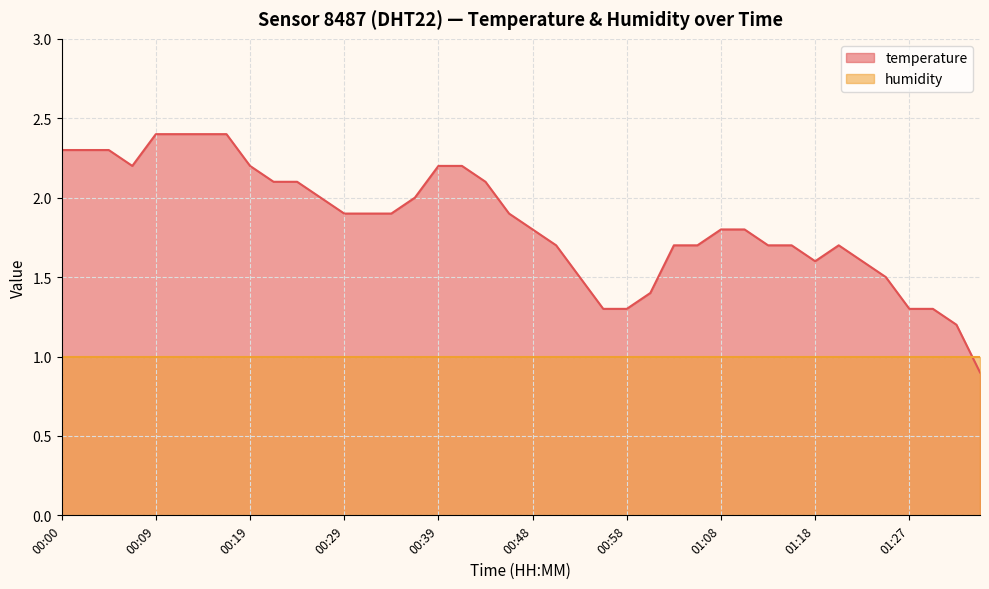

The value at 00:31 is 0.7. True or false?

False